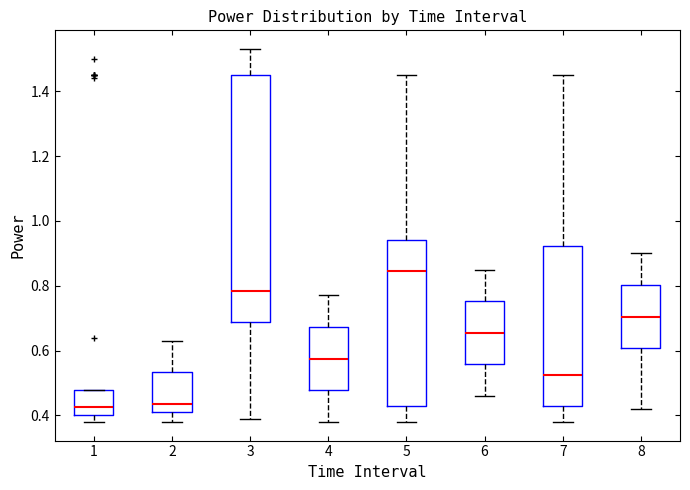

Reading left to right, transcribe this box plot: for each box, give where its median line is, the range the box spans, and where its two whiskers end, as read against the y-axis. The values are not printed on the chart, so give them approximately, as read against the axis.

1: median 0.42, box 0.40 to 0.48, whiskers 0.38 to 0.48
2: median 0.44, box 0.42 to 0.54, whiskers 0.38 to 0.64
3: median 0.78, box 0.68 to 1.46, whiskers 0.40 to 1.54
4: median 0.58, box 0.48 to 0.68, whiskers 0.38 to 0.78
5: median 0.84, box 0.44 to 0.94, whiskers 0.38 to 1.46
6: median 0.66, box 0.56 to 0.76, whiskers 0.46 to 0.86
7: median 0.52, box 0.44 to 0.92, whiskers 0.38 to 1.46
8: median 0.70, box 0.60 to 0.80, whiskers 0.42 to 0.90